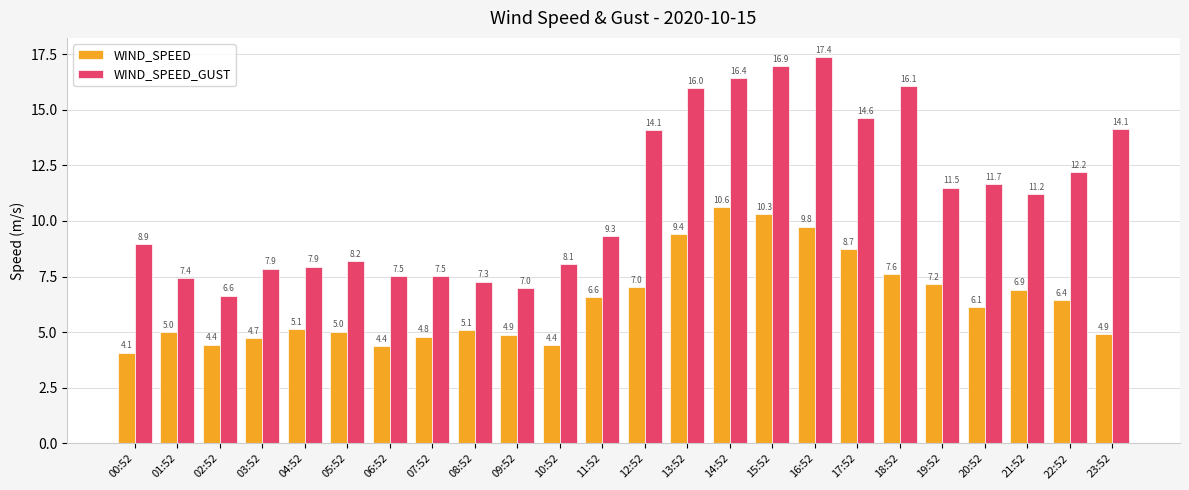

Which label corresponds to the largest value in the chart?

16:52